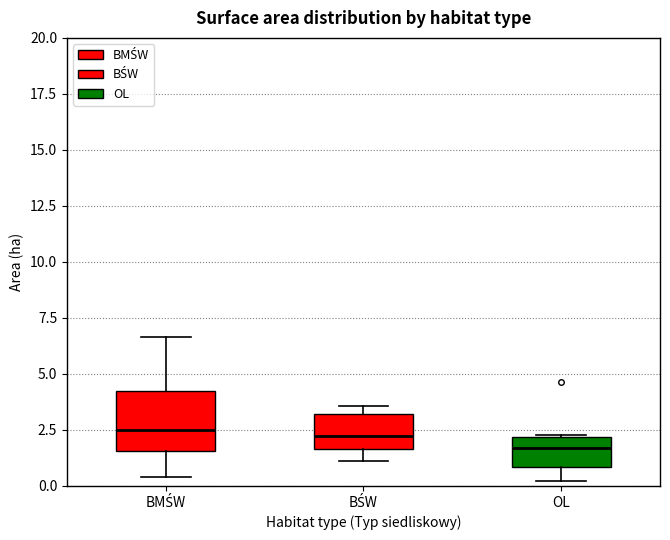

Which box has the lowest median line?

OL